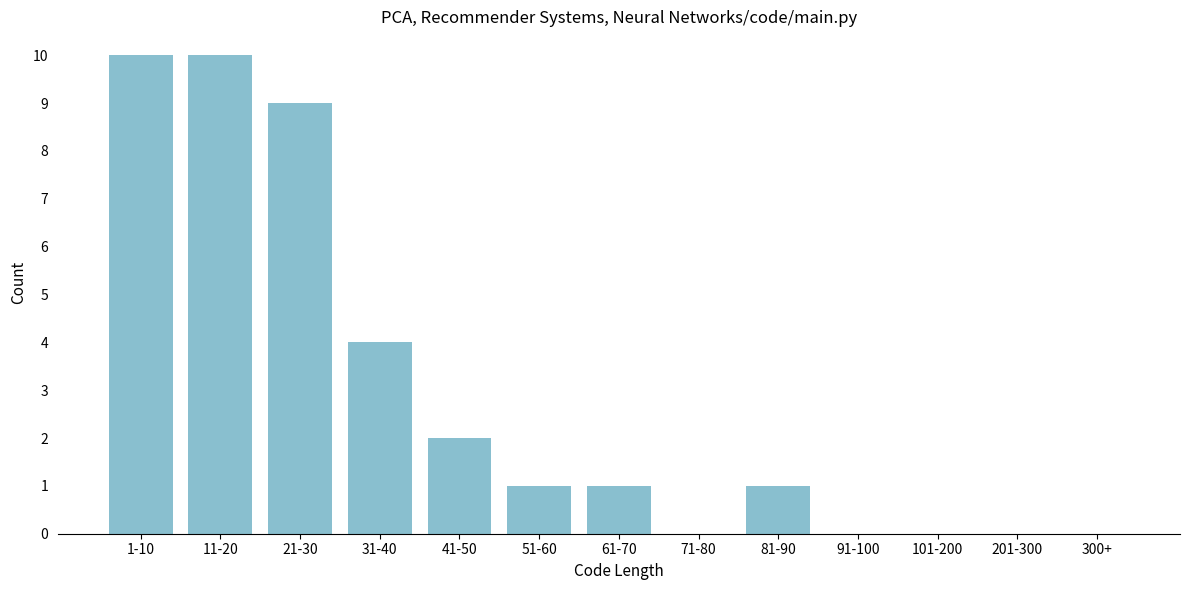

Reading left to right, transcribe all the data shown in this chart.

1-10=10	11-20=10	21-30=9	31-40=4	41-50=2	51-60=1	61-70=1	71-80=0	81-90=1	91-100=0	101-200=0	201-300=0	300+=0